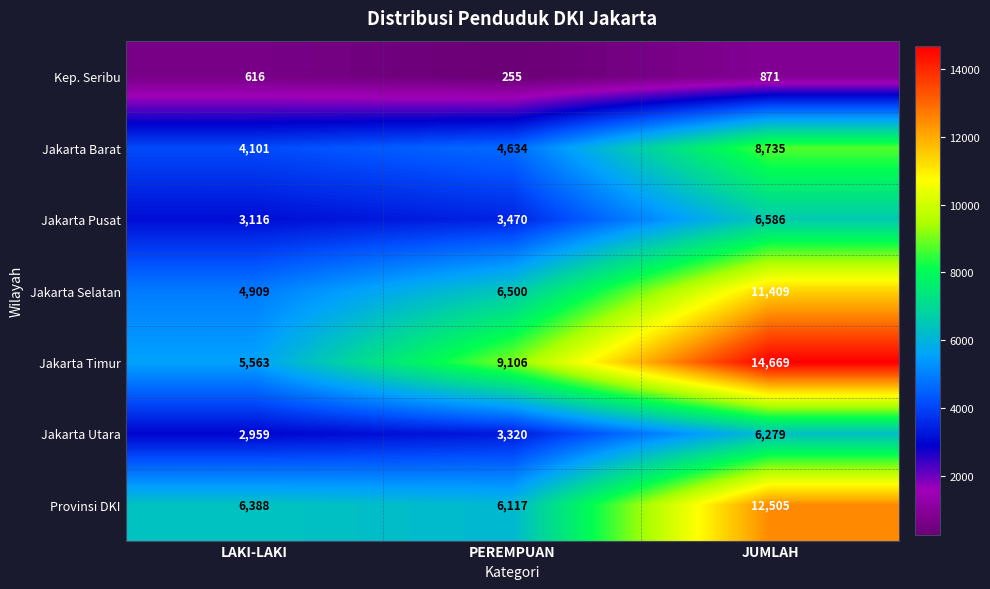

Which series changed the most between PEREMPUAN and JUMLAH?

Provinsi DKI